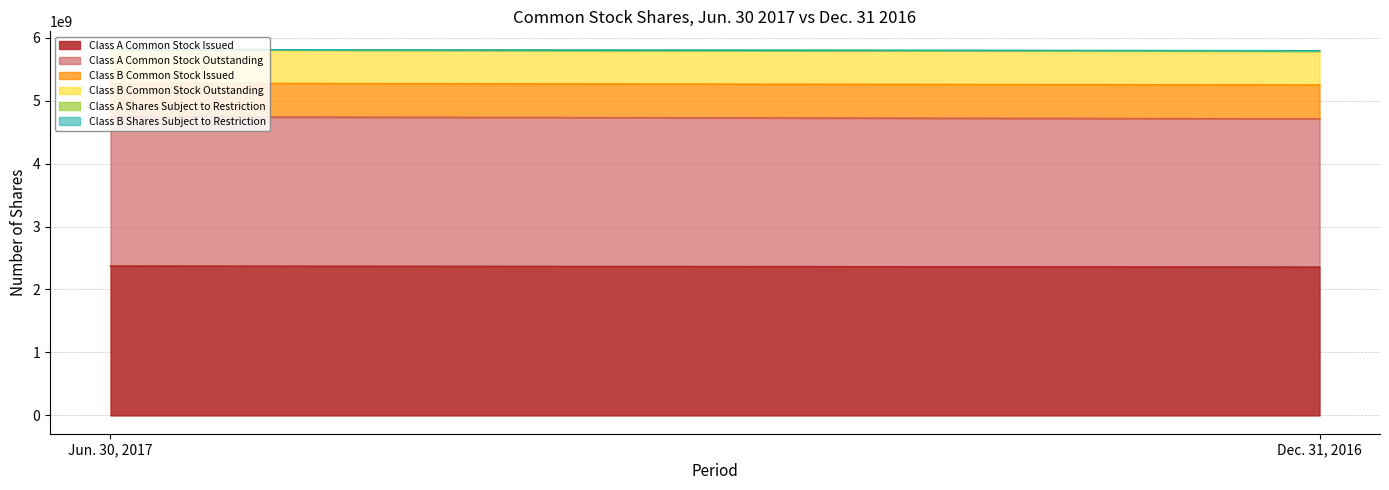

Between Dec. 31, 2016 and Jun. 30, 2017, which is larger?

Jun. 30, 2017